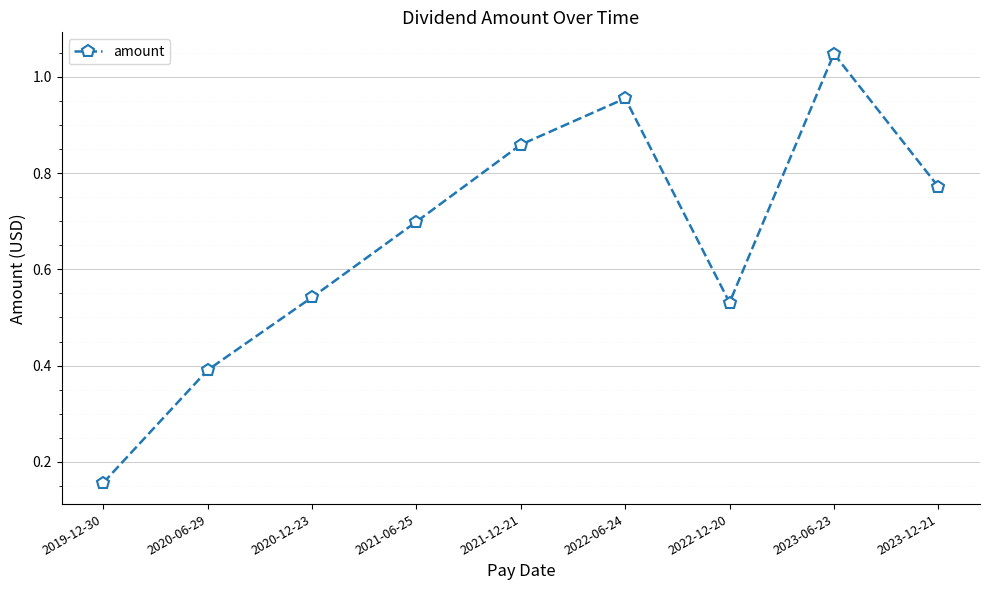

What is the label of the 7th point from the right?

2020-12-23